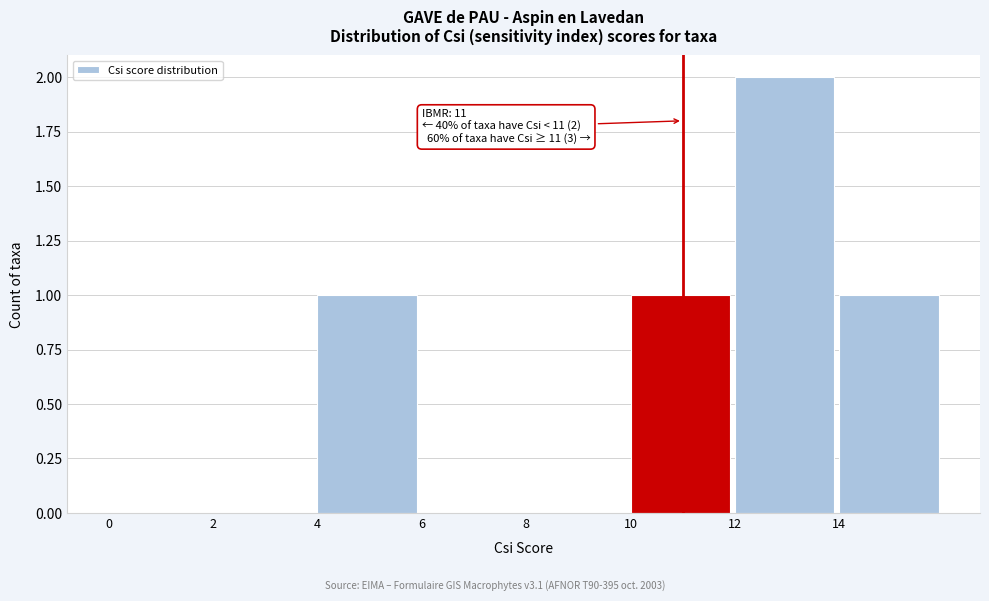

Which range on the x-axis has the tallest bar?

12 to 14